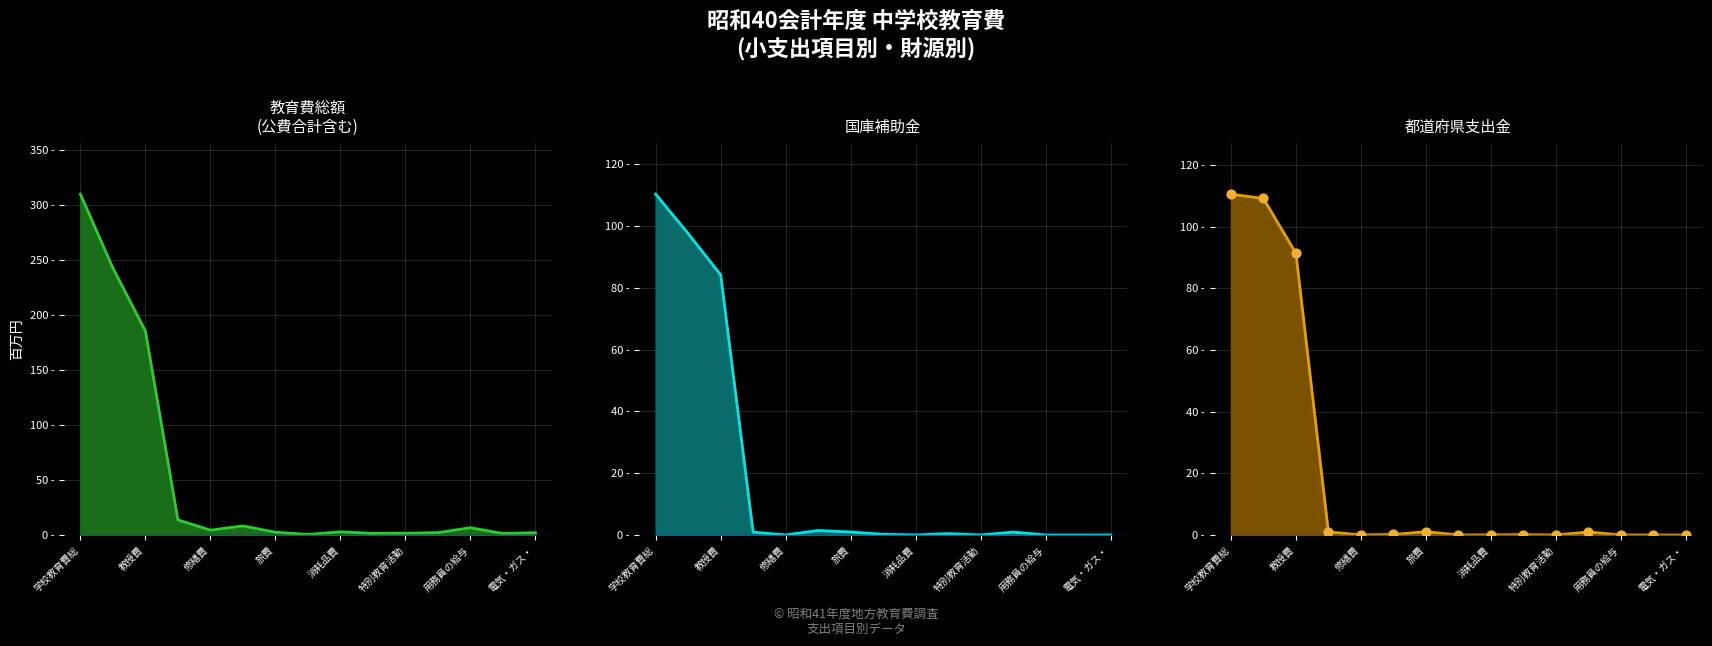

Which series contains the lowest Y value?

国庫補助金 (line)